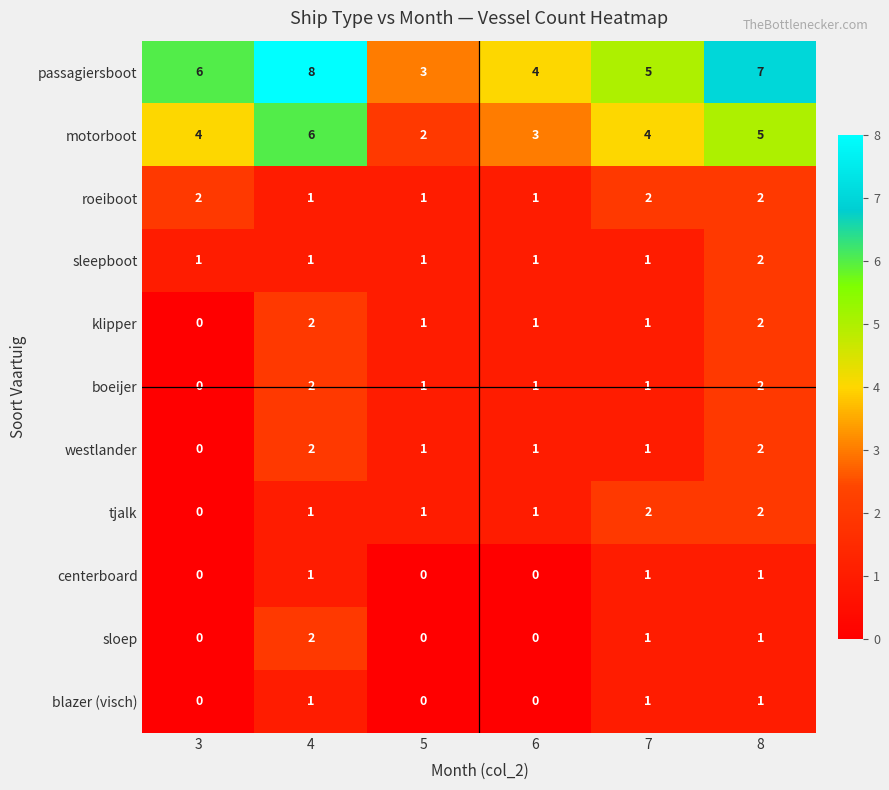

What is the sum of all tjalk values?

7